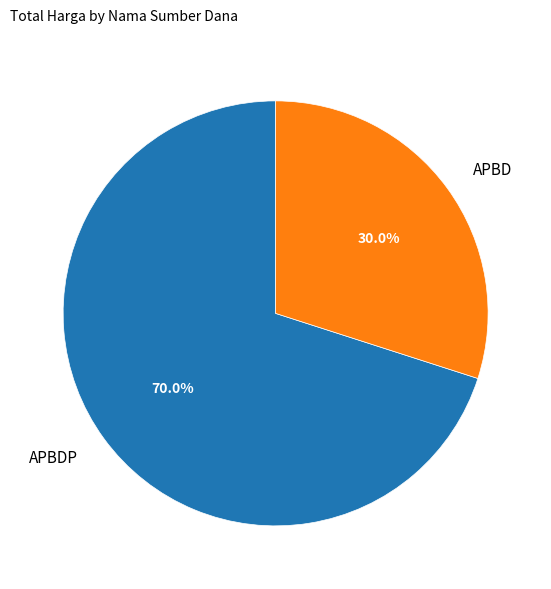

Combined, what portion of the pie is APBDP and APBD?

100.0%